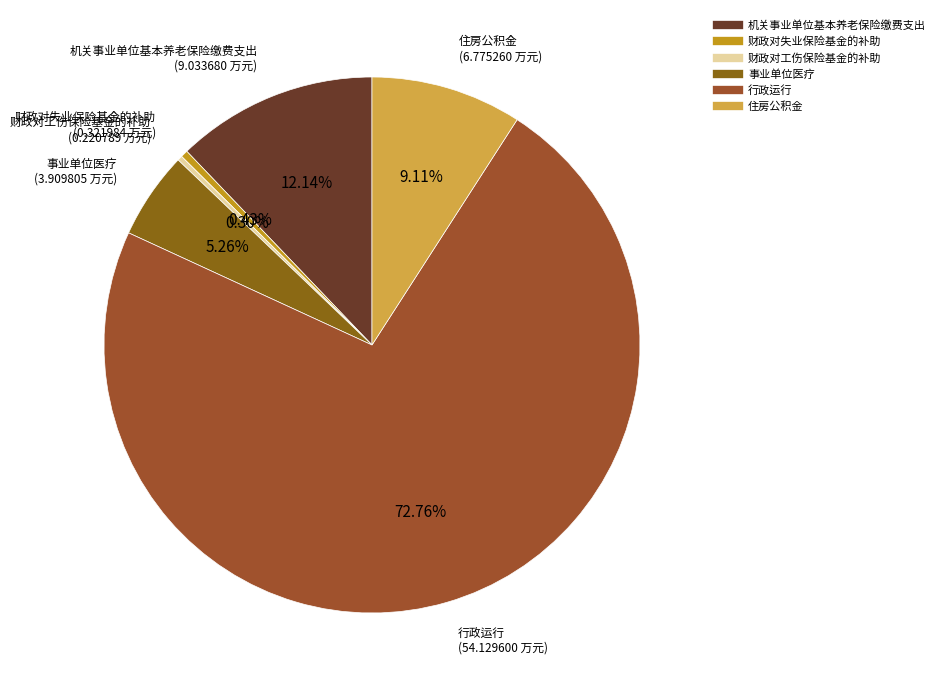

Which category has the biggest portion of the pie?

行政运行